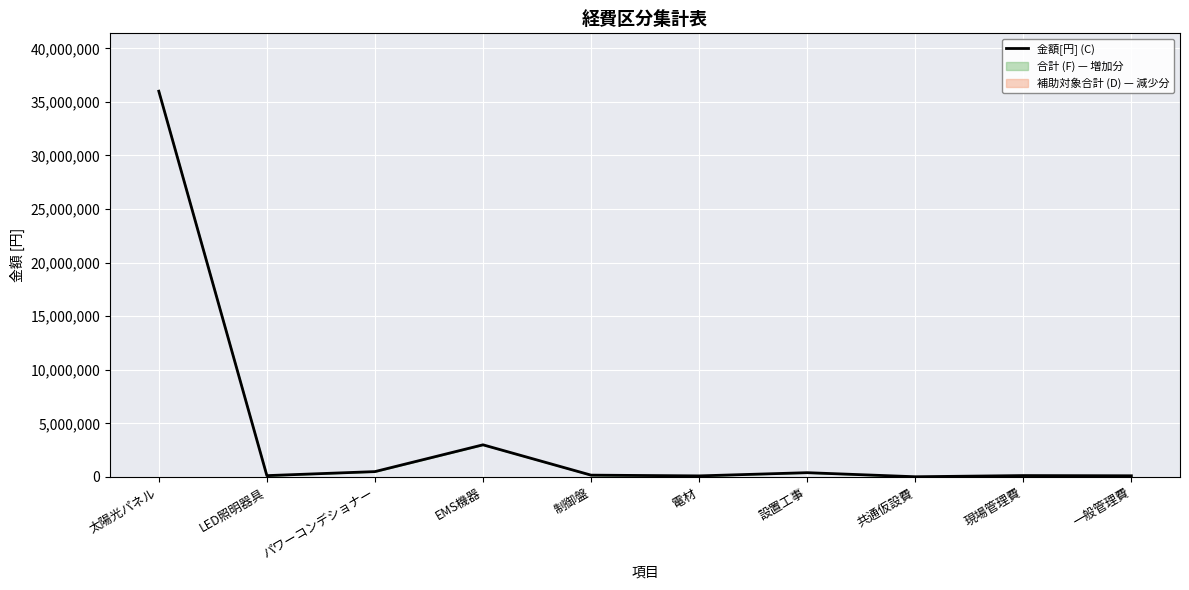

How many values are below 170000?

5